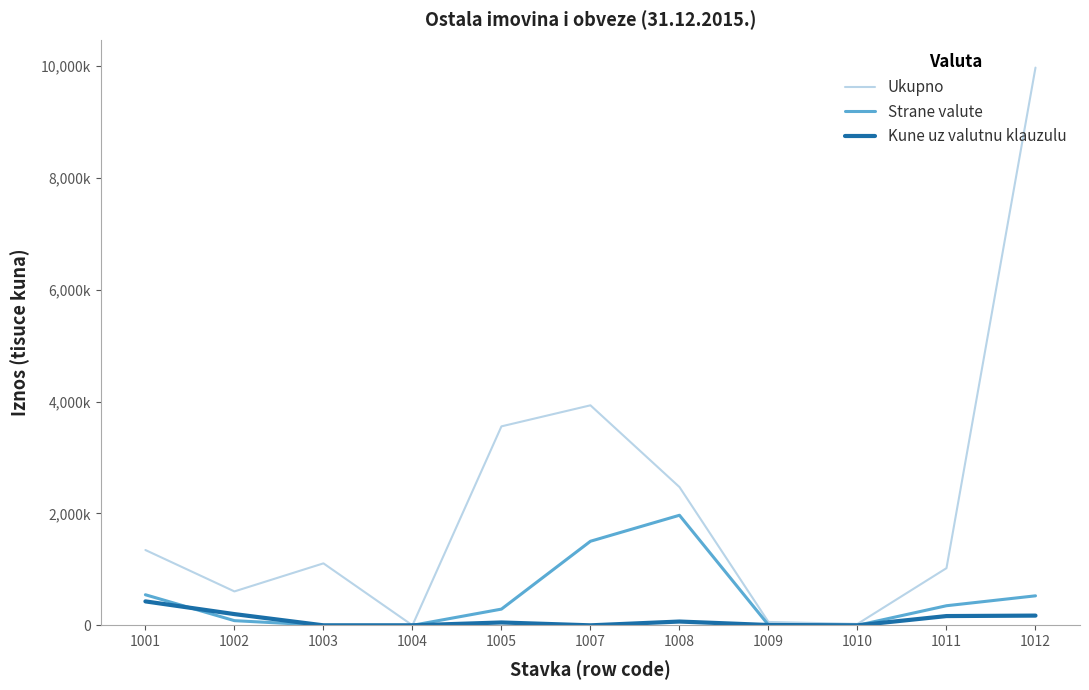

At how many categories does at least one series exceed 4497064?

1